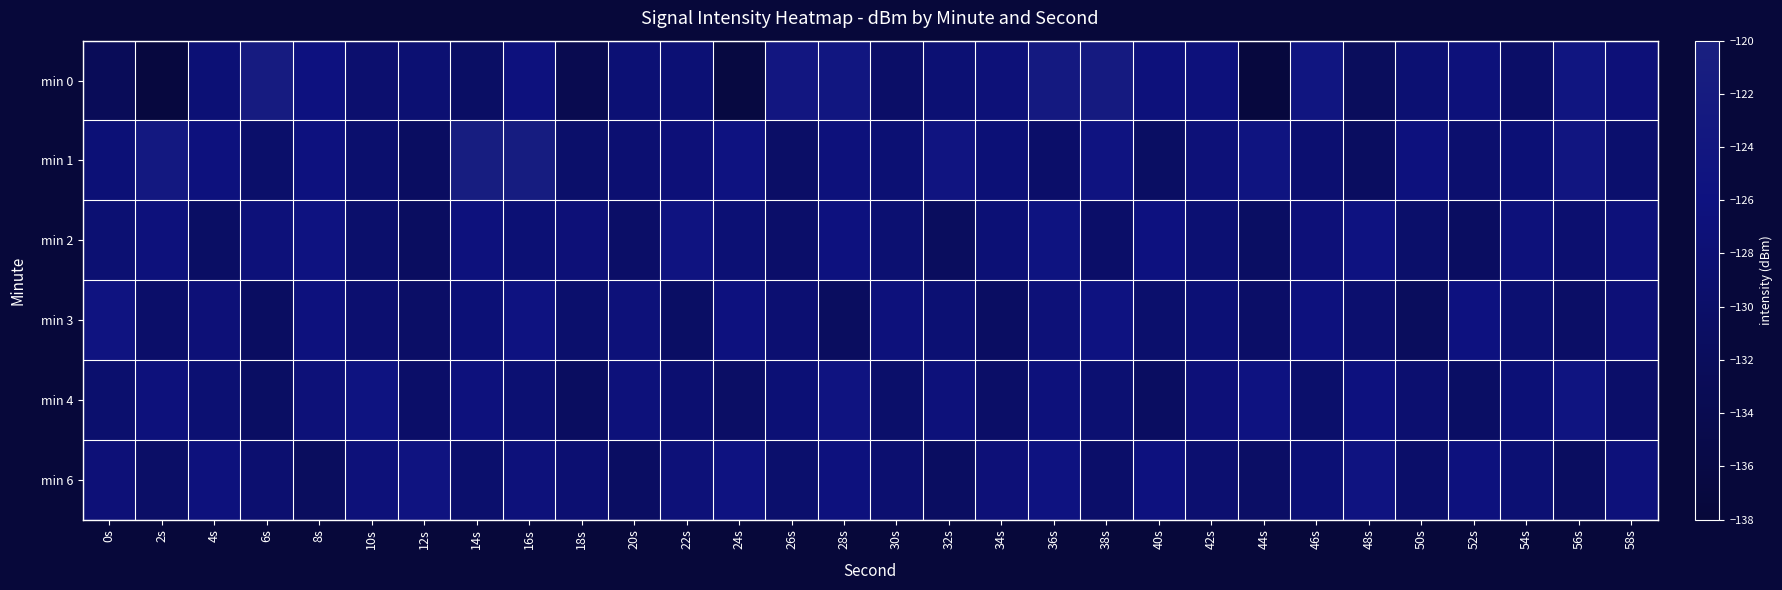

Which category has the lowest value across all series?

44s